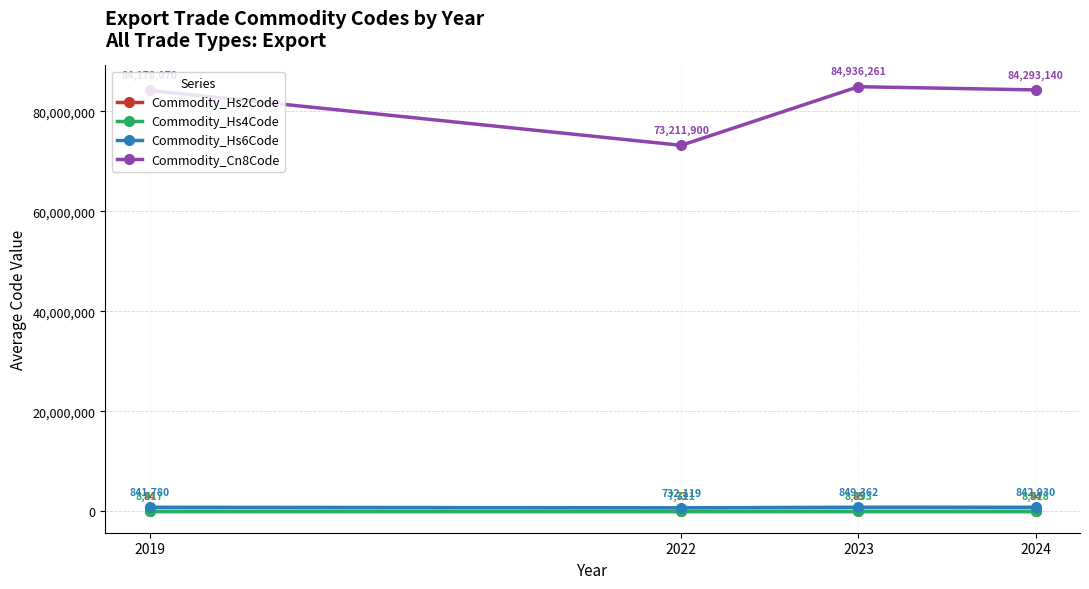

What is the average value of the Commodity_Hs6Code series?

816547.8